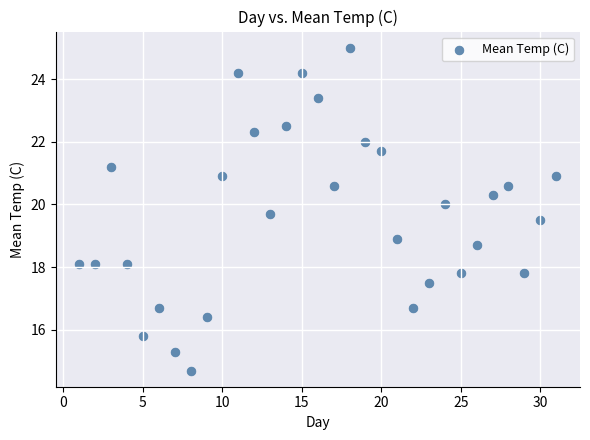

What is the range of Y values (max minus min)?

10.3